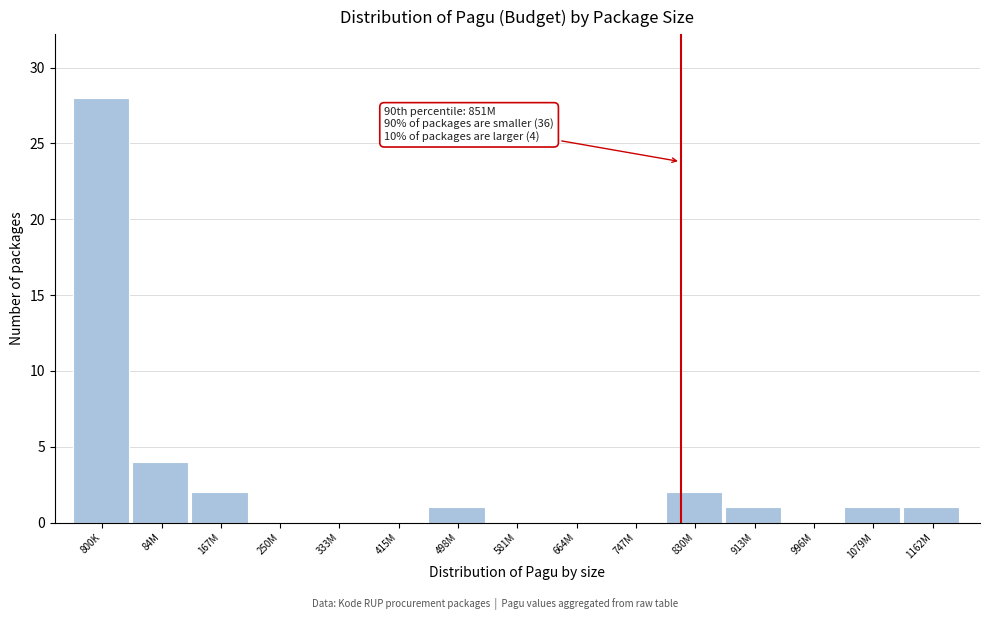

Reading right to left, list all the values displayed in this chart.

1162M=1	1079M=1	996M=0	913M=1	830M=2	747M=0	664M=0	581M=0	498M=1	415M=0	333M=0	250M=0	167M=2	84M=4	800K=28